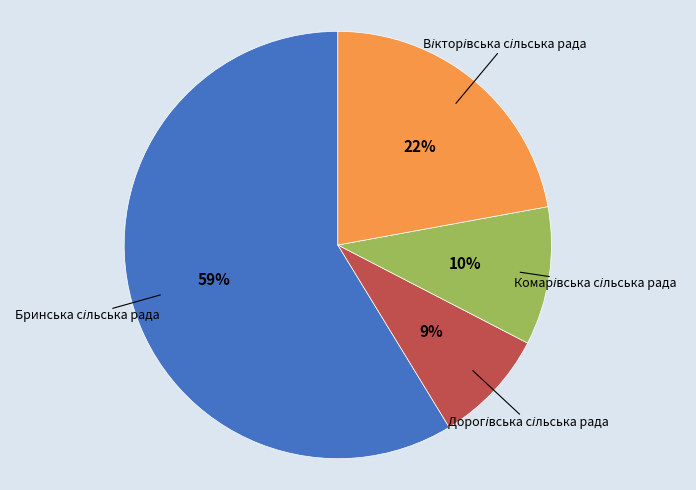

To the nearest percent, what is the difference between the largest and smallest slice percentages?

50%